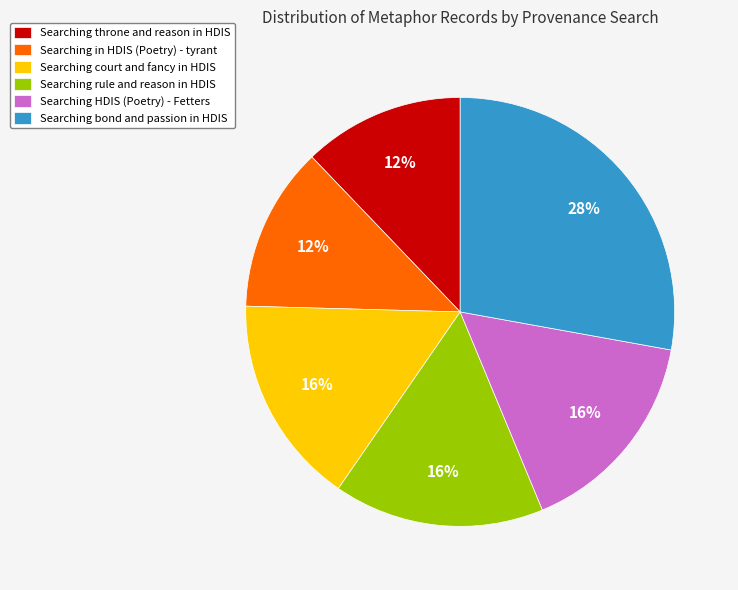

Count the number of slices in the pie.

6